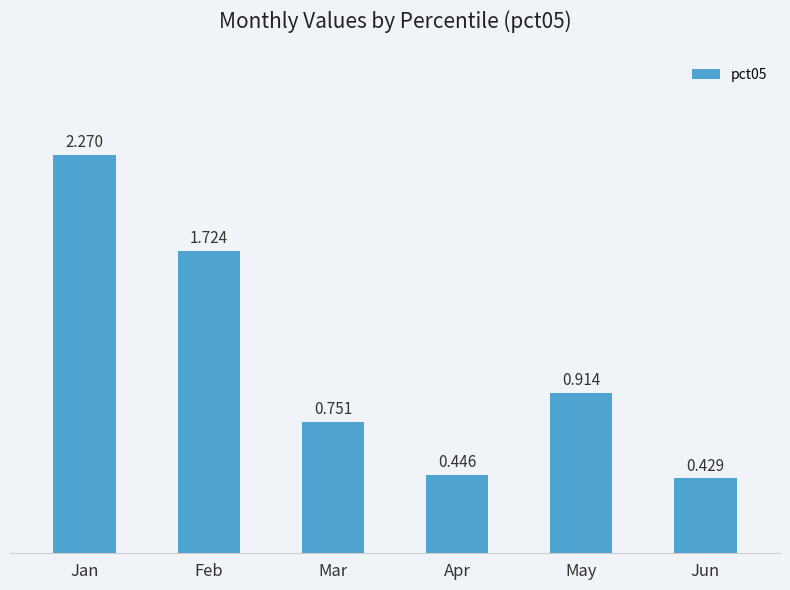

At which category does the chart reach its peak across all series?

Jan